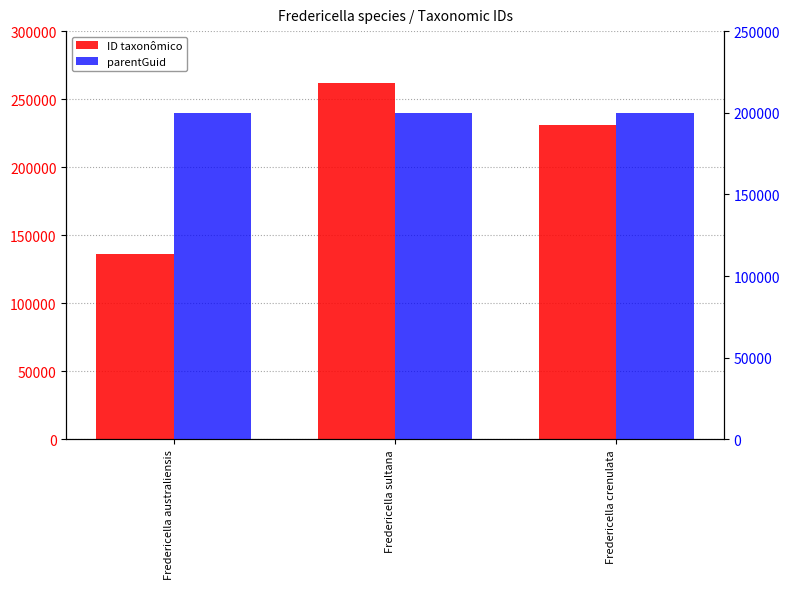

What is the minimum value for ID taxonômico?

136381